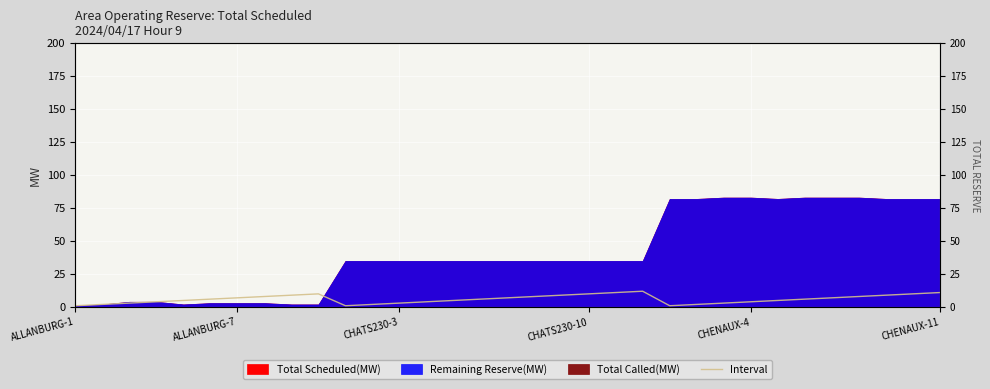

The value at 27 is 9. True or false?

False